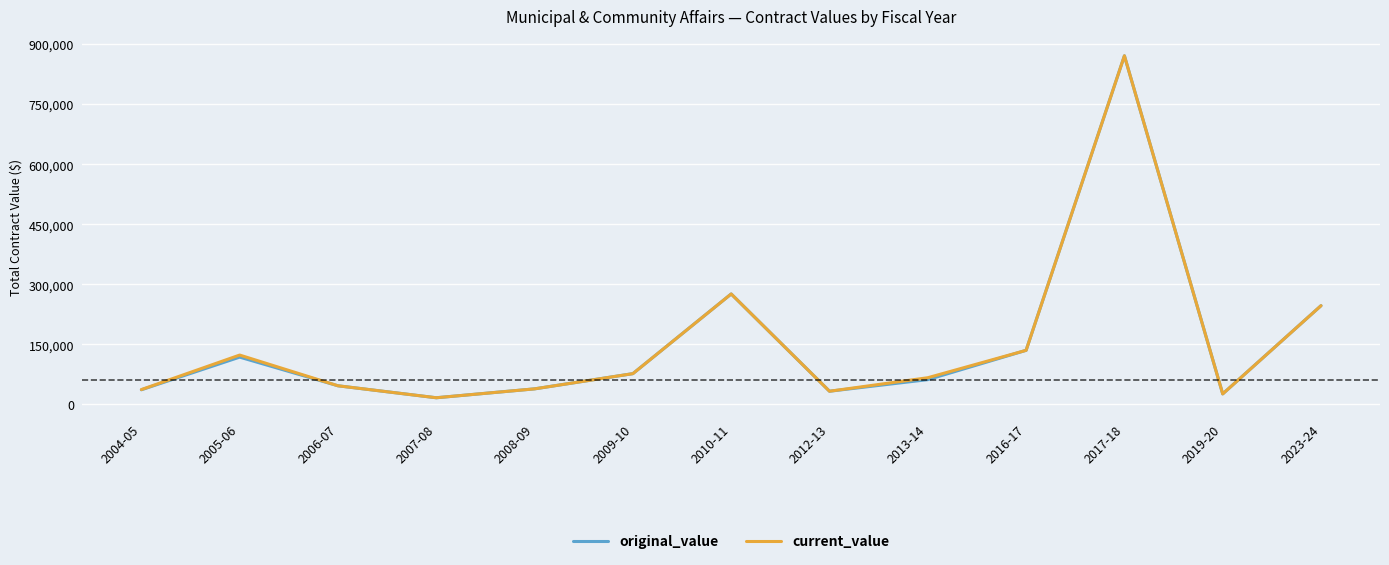

Which category has the highest value across all series?

2017-18